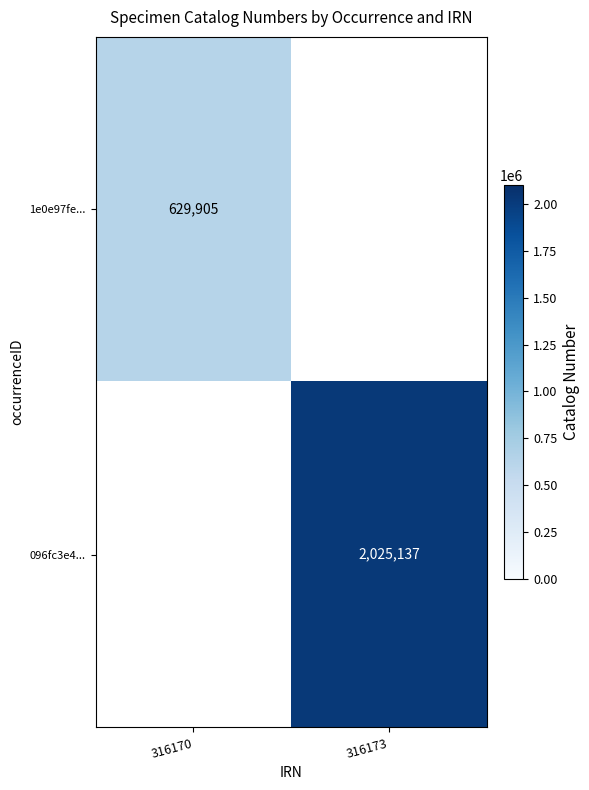

True or false: 096fc3e4... has a value of 733081 at 316173.

False